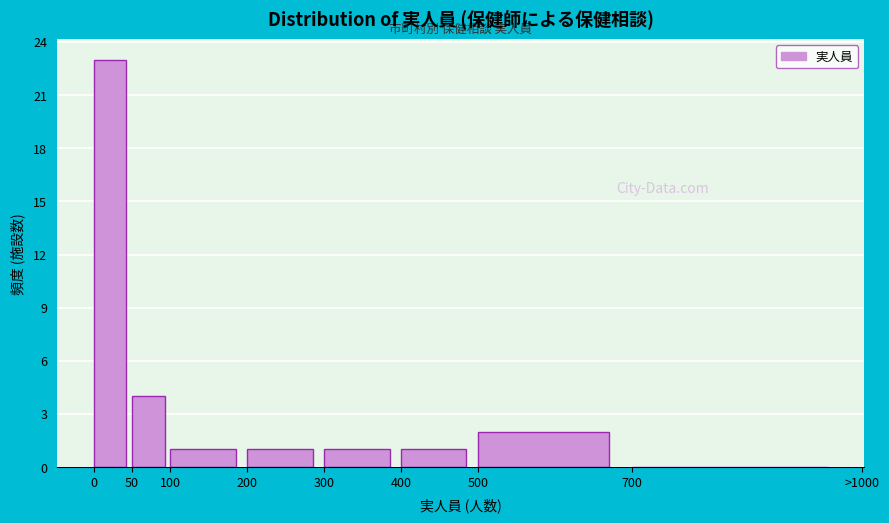

Reading right to left, extract all data points from this chart.

700=0	500=2	400=1	300=1	200=1	100=1	50=4	0=23